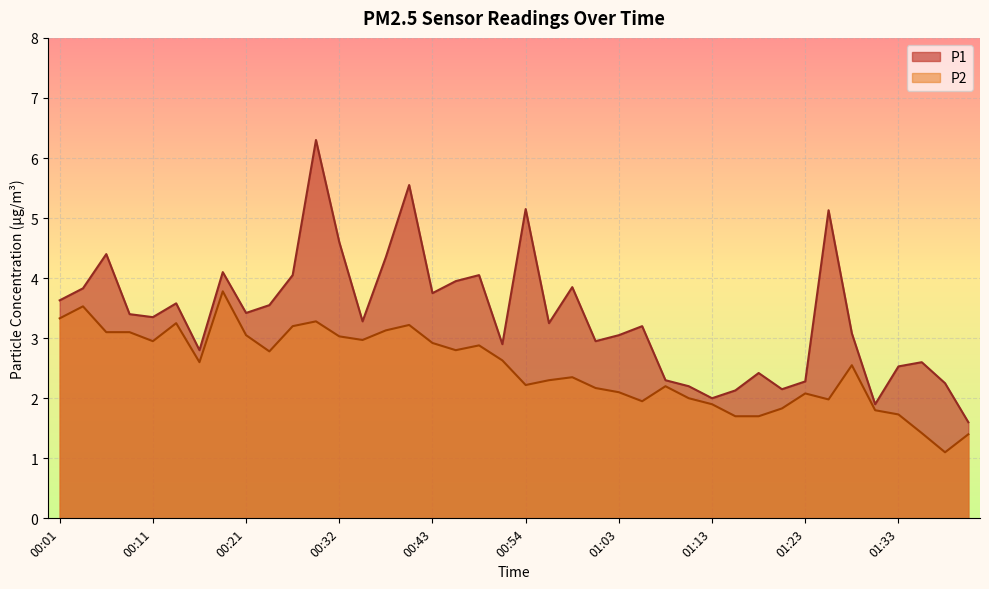

List the series in order of their overall mean, highest first.

P1, P2